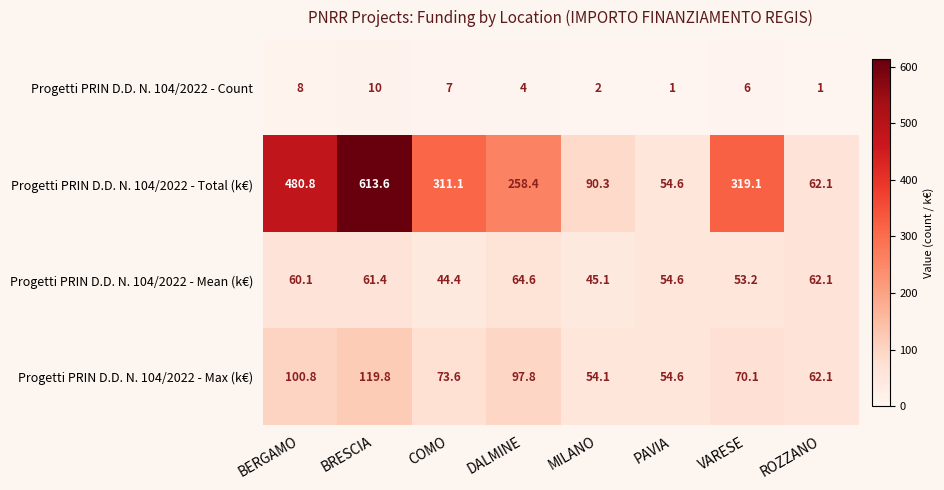

At which label does Progetti PRIN D.D. N. 104/2022 - Count first exceed 6?

BERGAMO